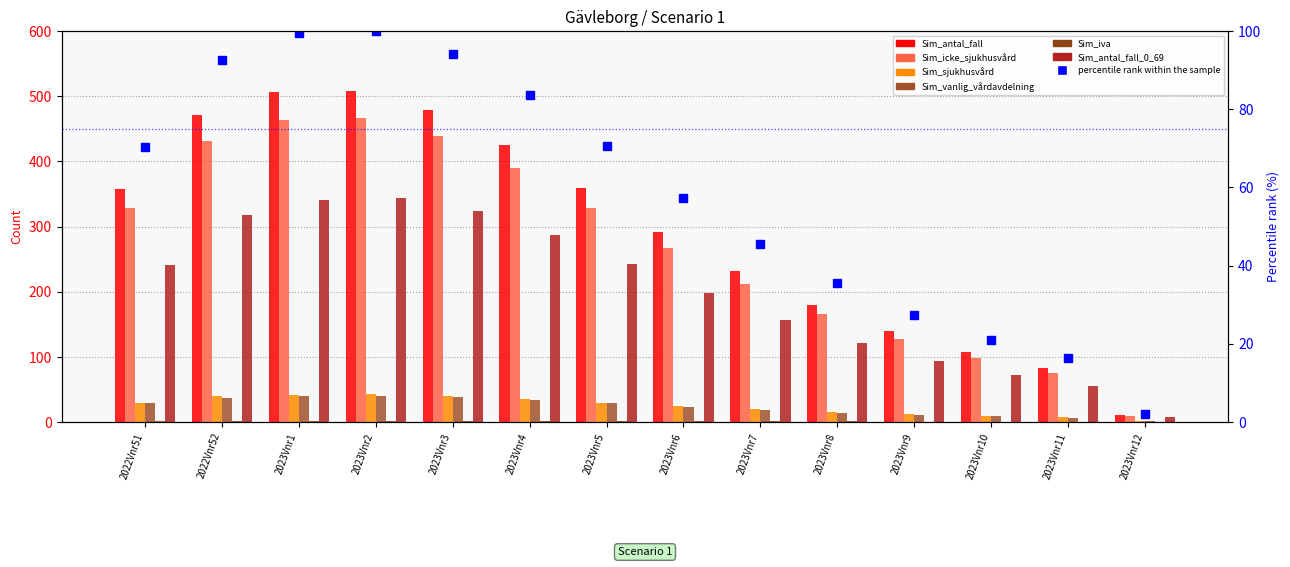

Reading left to right, list all the values displayed in this chart.

Sim_antal_fall: 358.0	471.1	506.0	508.8	479.0	425.0	358.9	291.9	231.3	180.2	139.2	107.2	82.8	10.2
Sim_icke_sjukhusvård: 328.2	431.9	463.9	466.5	439.2	389.7	329.2	267.7	212.1	165.3	127.7	98.3	75.9	9.3
Sim_sjukhusvård: 29.8	39.2	42.1	42.3	39.8	35.2	29.7	24.2	19.1	14.9	11.5	8.9	6.9	0.8
Sim_vanlig_vårdavdelning: 28.5	37.4	40.2	40.4	38.0	33.6	28.4	23.1	18.3	14.2	11.0	8.5	6.6	0.8
Sim_iva: 1.4	1.8	1.9	1.9	1.8	1.6	1.4	1.1	0.9	0.7	0.5	0.4	0.3	0.0
Sim_antal_fall_0_69: 241.2	317.5	341.1	343.2	323.4	287.2	242.7	197.5	156.5	121.9	94.1	72.4	55.8	6.9